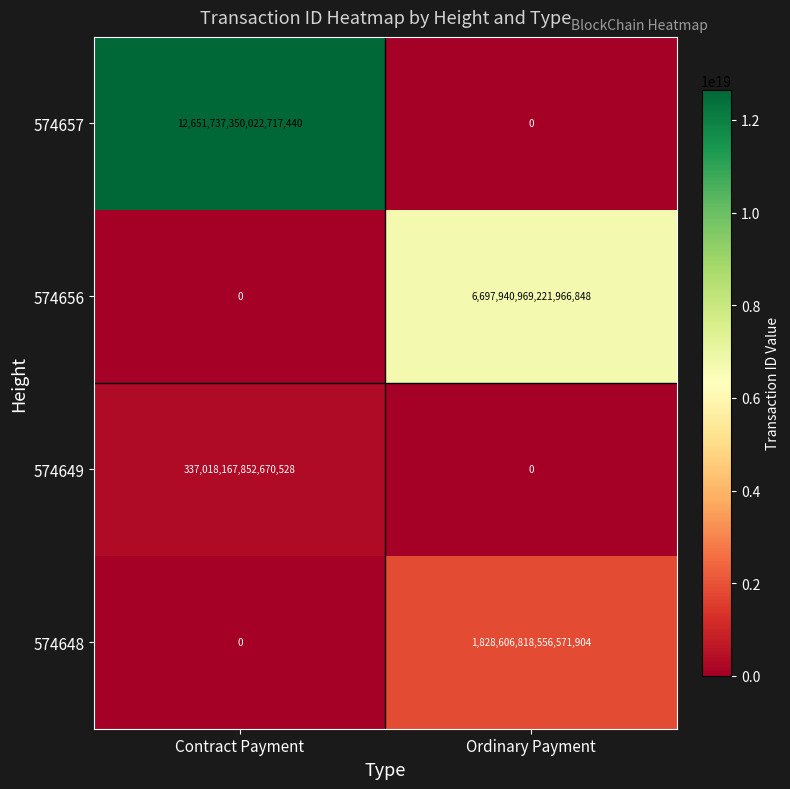

At which category is the sum across all series the highest?

Contract Payment